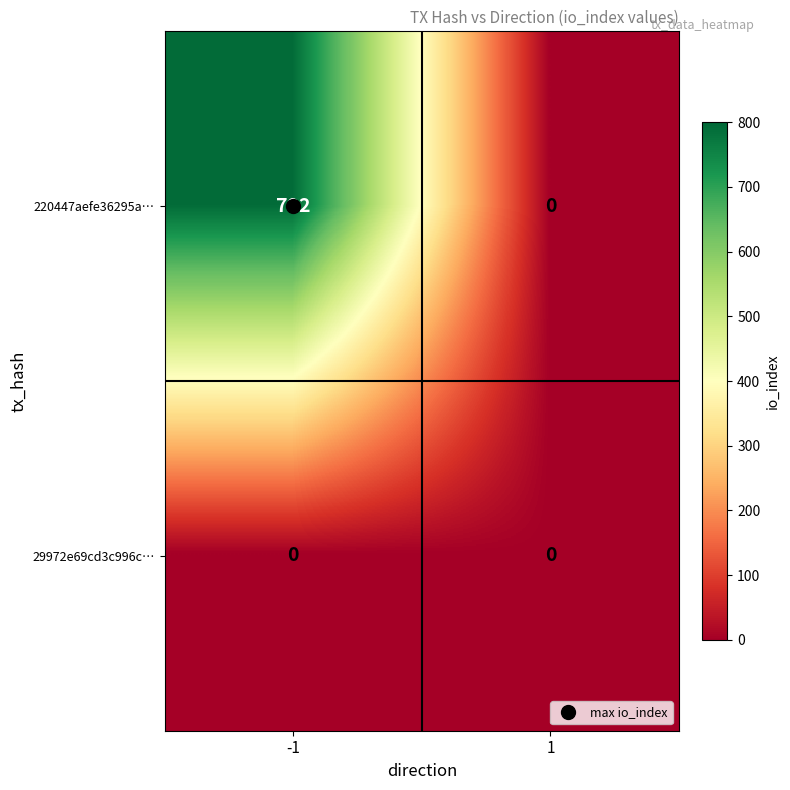

The 220447aefe36295a… series shows 1242 at -1. True or false?

False